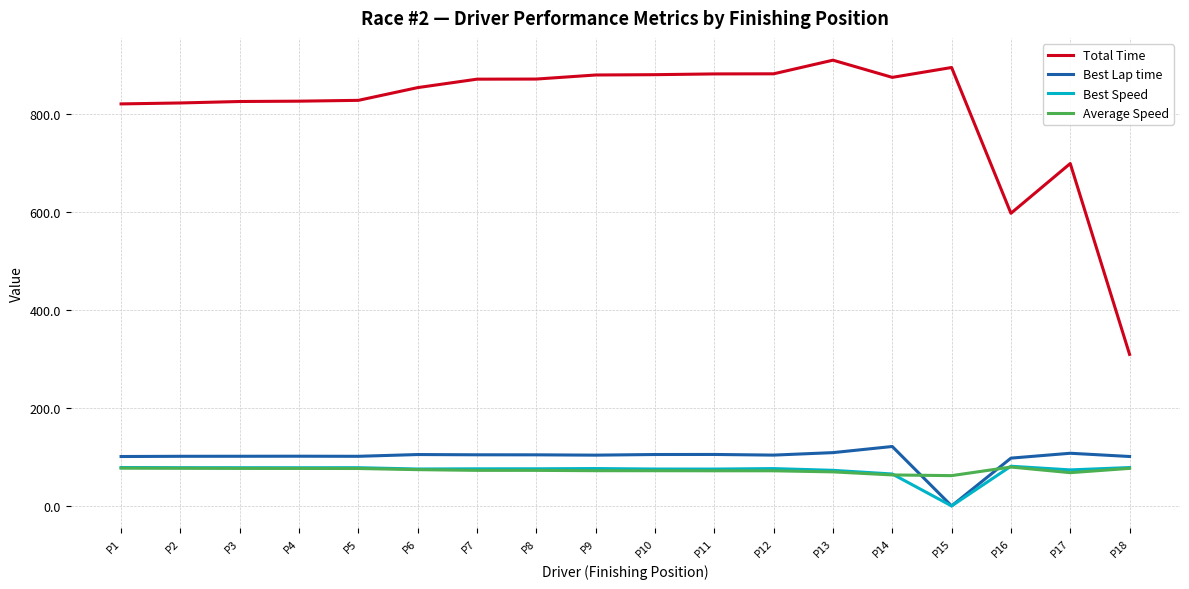

Which series has the largest total across all categories?

Total Time